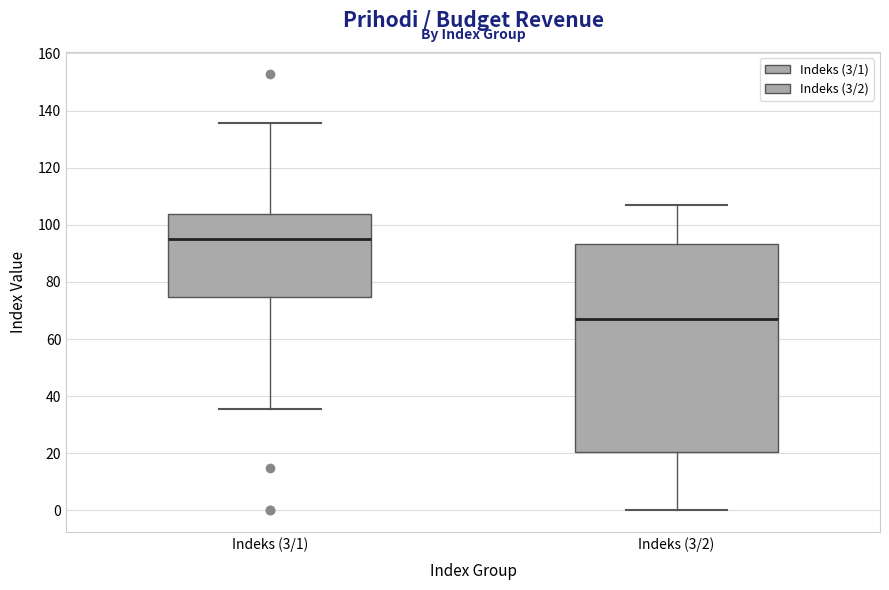

Which box is the tallest, from its lower edge to its upper edge?

Indeks (3/2)